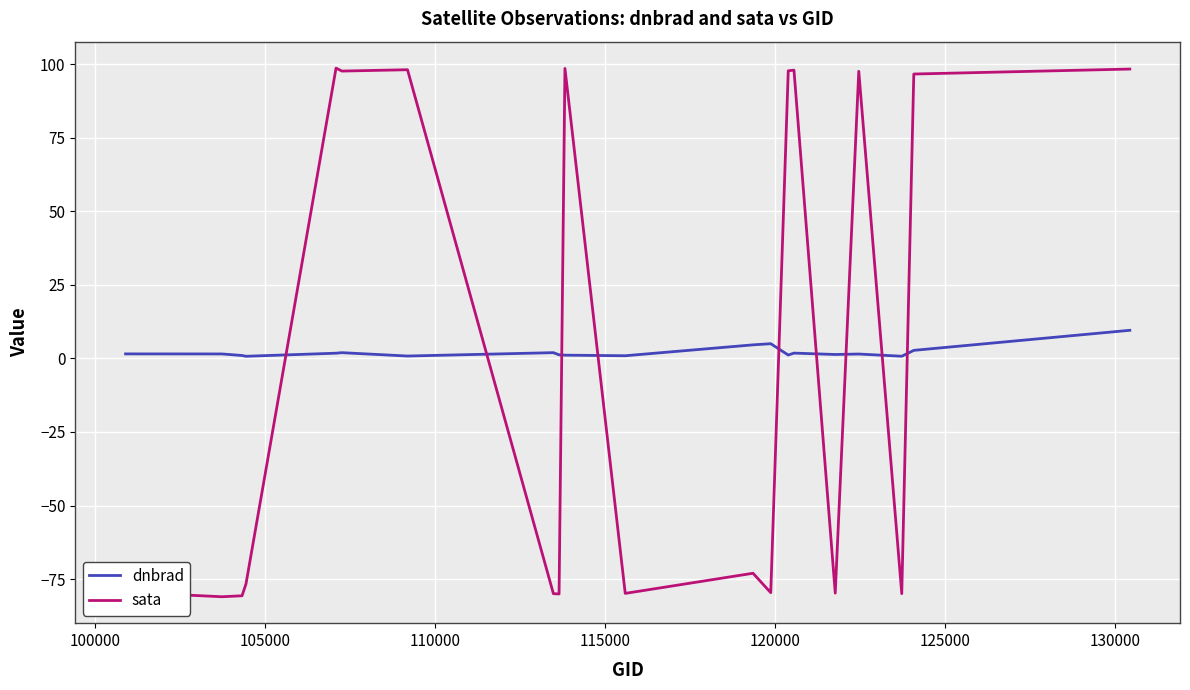

True or false: sata and dnbrad cross at least once.

True